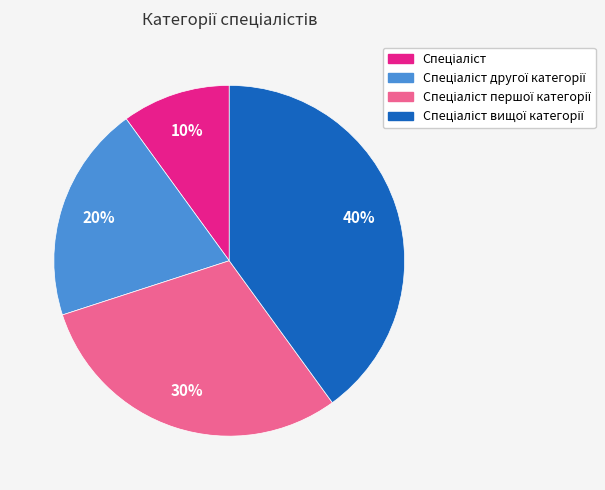

Count the number of slices in the pie.

4